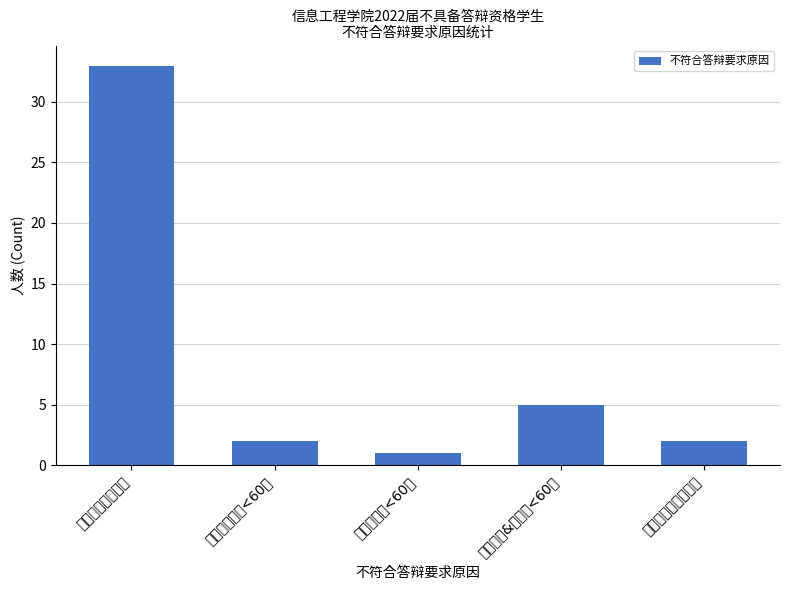

Reading left to right, what are all the values shown in this chart?

33	2	1	5	2